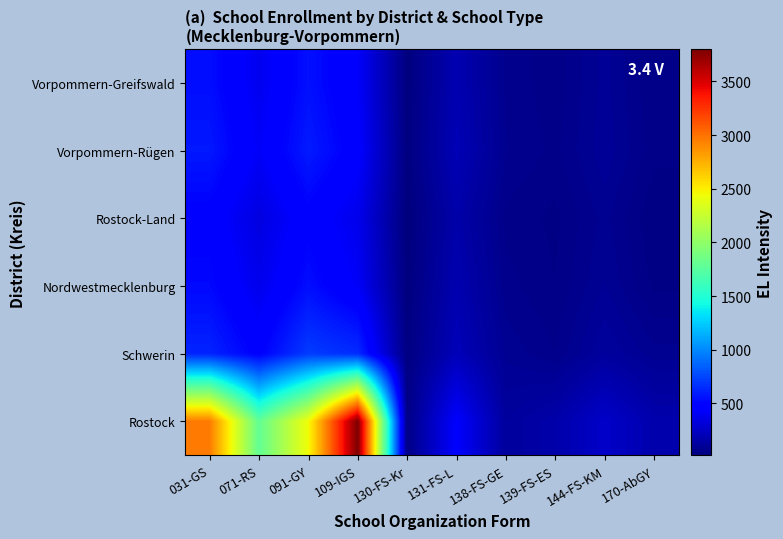

Which series has the largest range (max minus min)?

Rostock